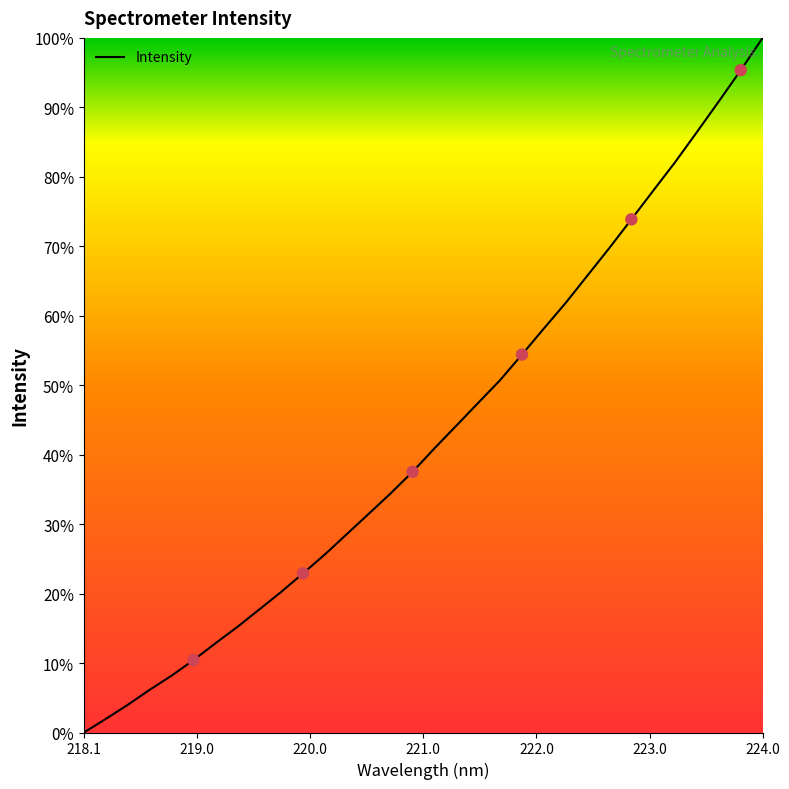

What is the greatest value displayed?

100.0